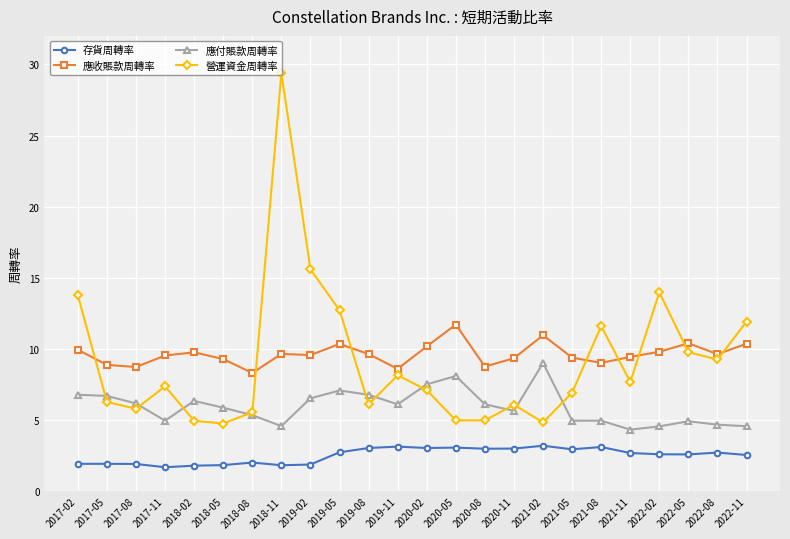

What is the value of the 應收賬款周轉率 point at the 10th from the left?

10.4